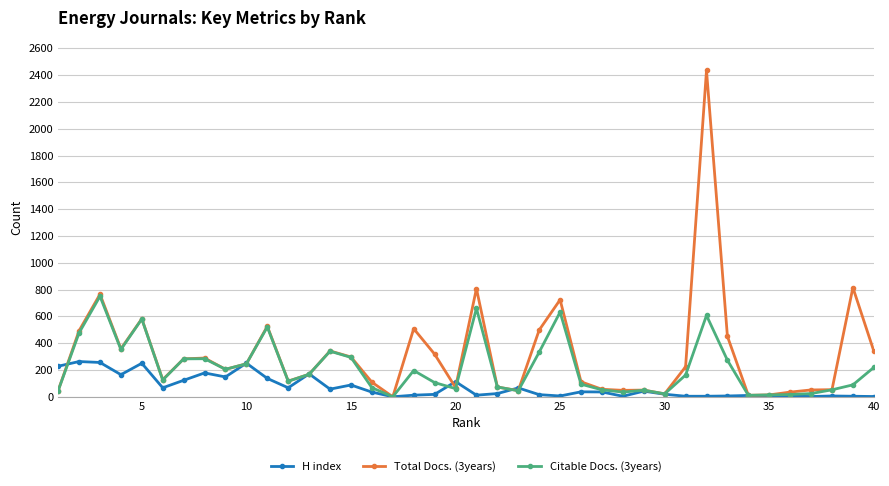

List the series in order of their overall mean, lowest first.

H index, Citable Docs. (3years), Total Docs. (3years)